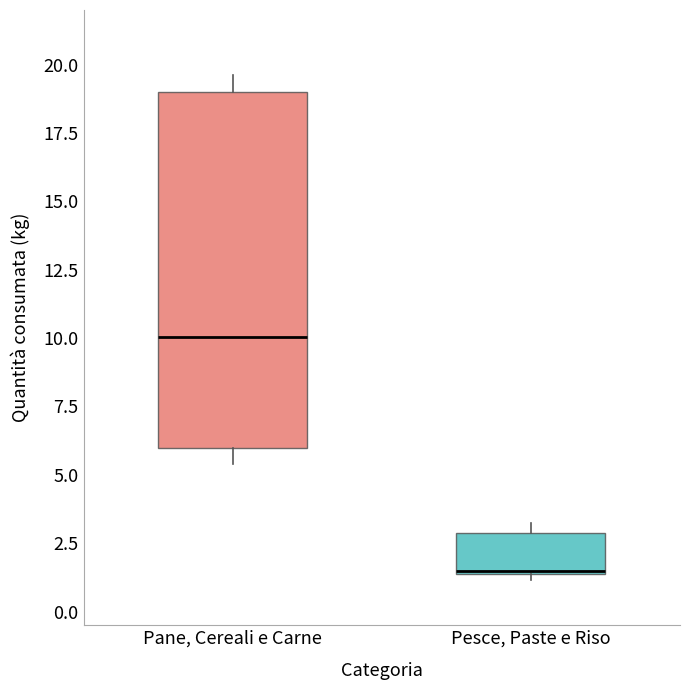

Reading left to right, read every box against the y-axis: the position of its median line, the range the box covers, and the ends of its whiskers. The values are not printed on the chart, so give them approximately, as read against the axis.

Pane, Cereali e Carne: median 10.0, box 6.0 to 19.0, whiskers 5.5 to 19.5
Pesce, Paste e Riso: median 1.5, box 1.5 to 3.0, whiskers 1.0 to 3.5